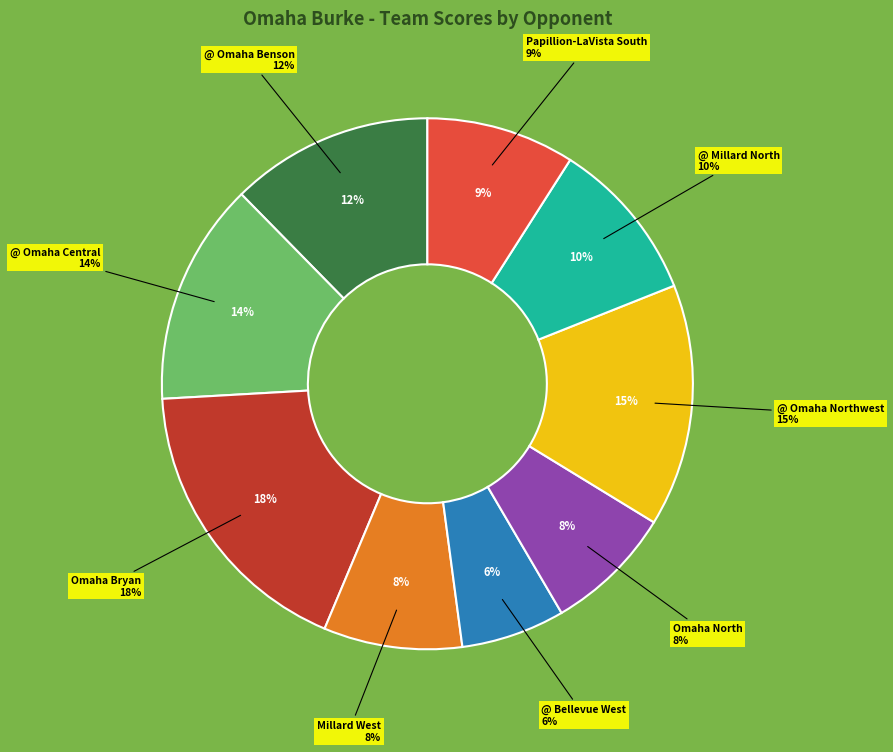

Does Omaha North represent more than half of the total?

No